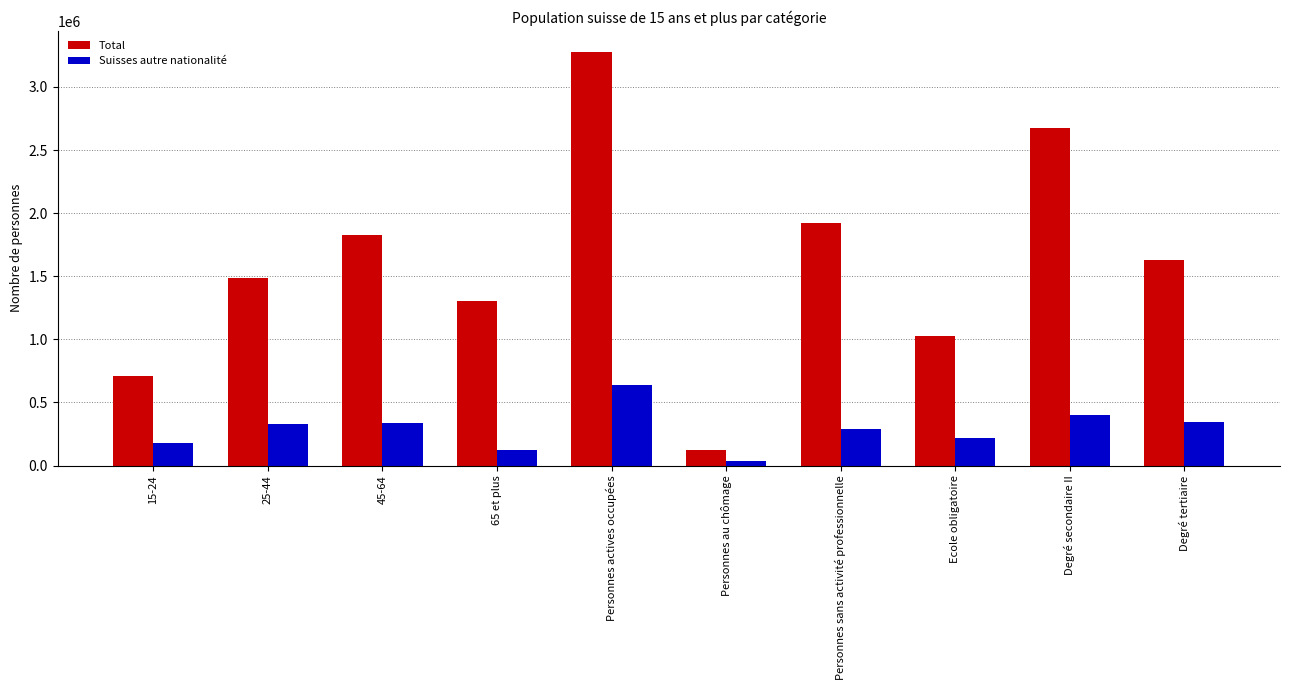

What is the label of the 8th bar from the right?

45-64